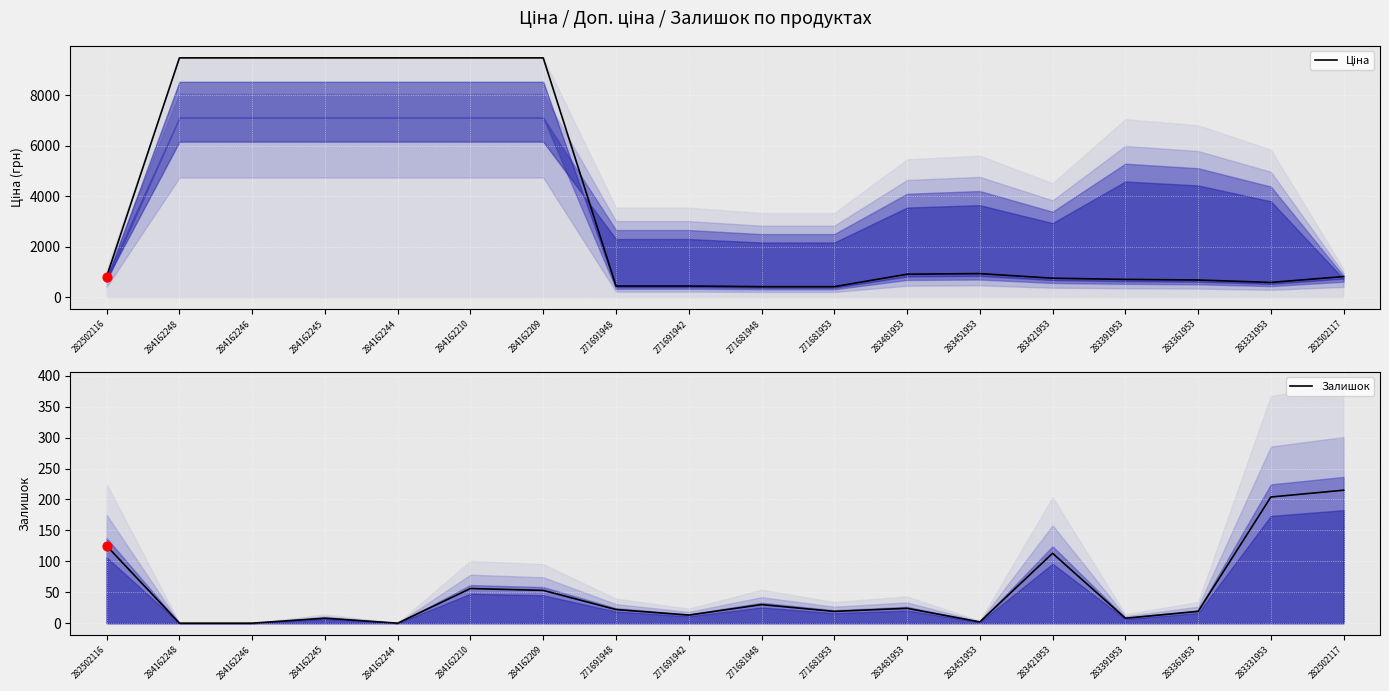

Is the value of Ціна at 271681948 greater than the value of Залишок at 283331953?

Yes